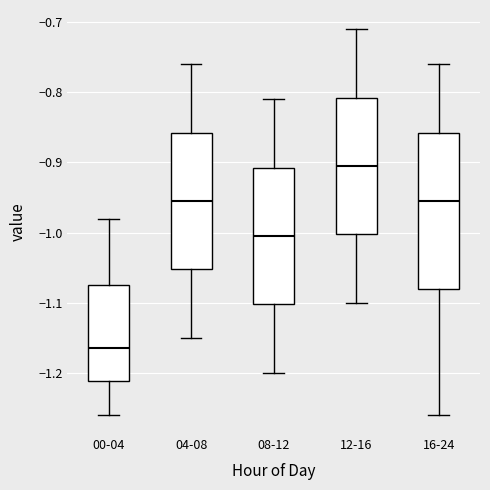

Comparing the boxes themselves (not the whiskers), which one is the tallest?

16-24